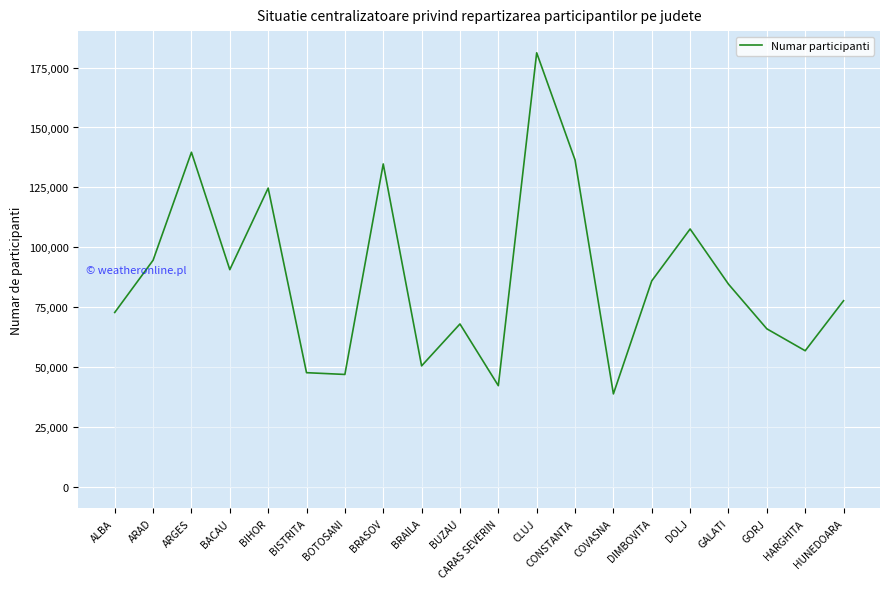

What is the ratio of the value at BRASOV to the value at ARAD?

1.4